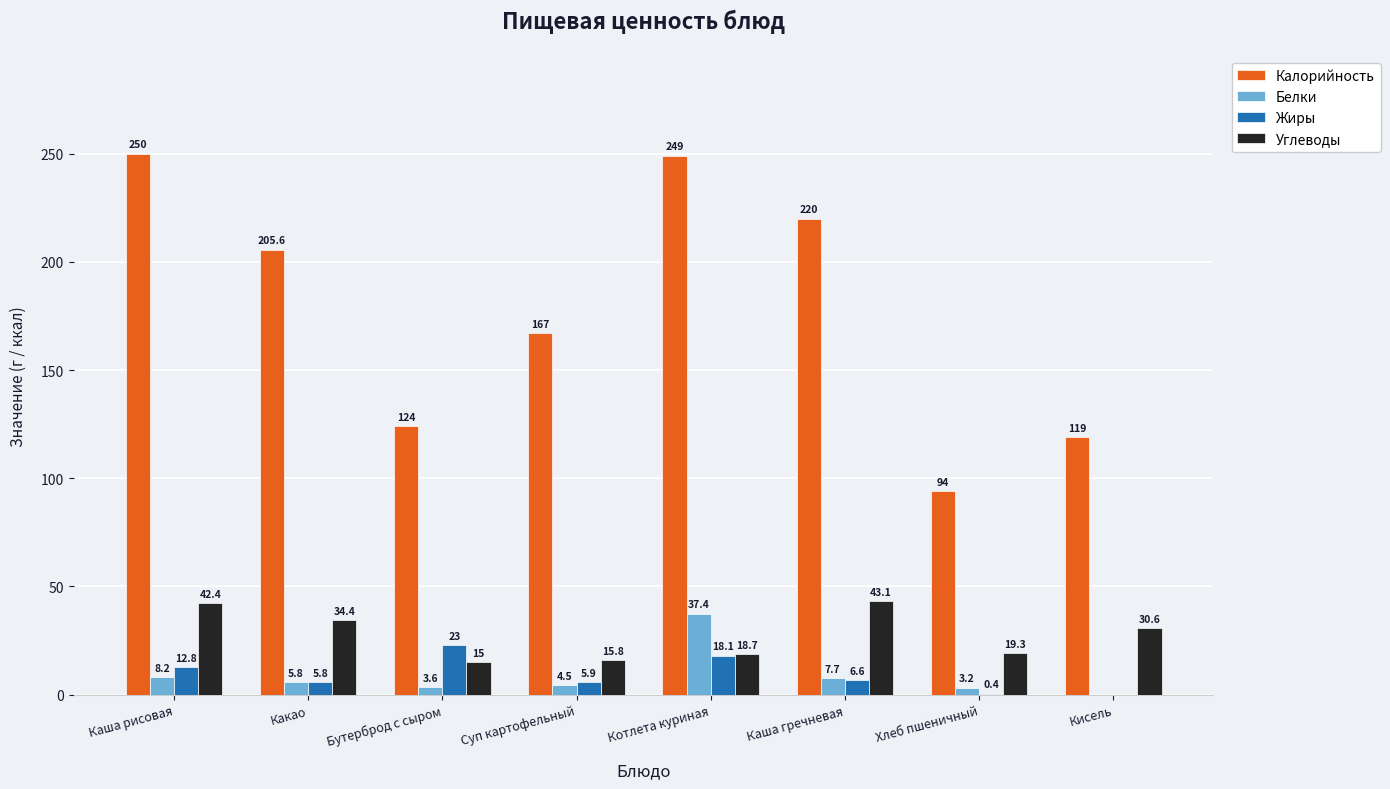

What is the approximate value of Жиры at Какао?

5.8